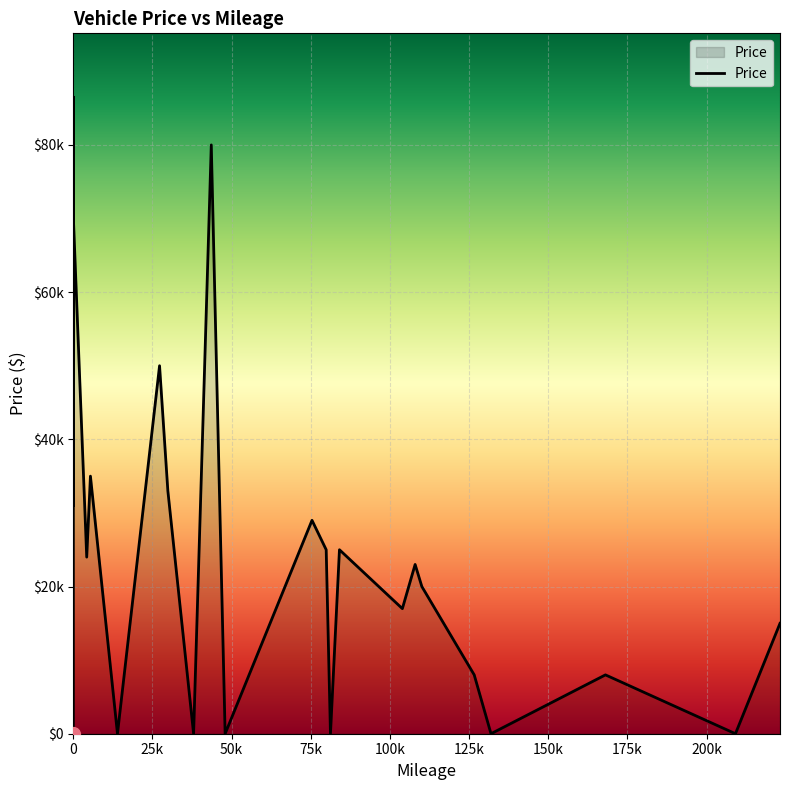

What is the change in value from 168050 to 84051?

+17000